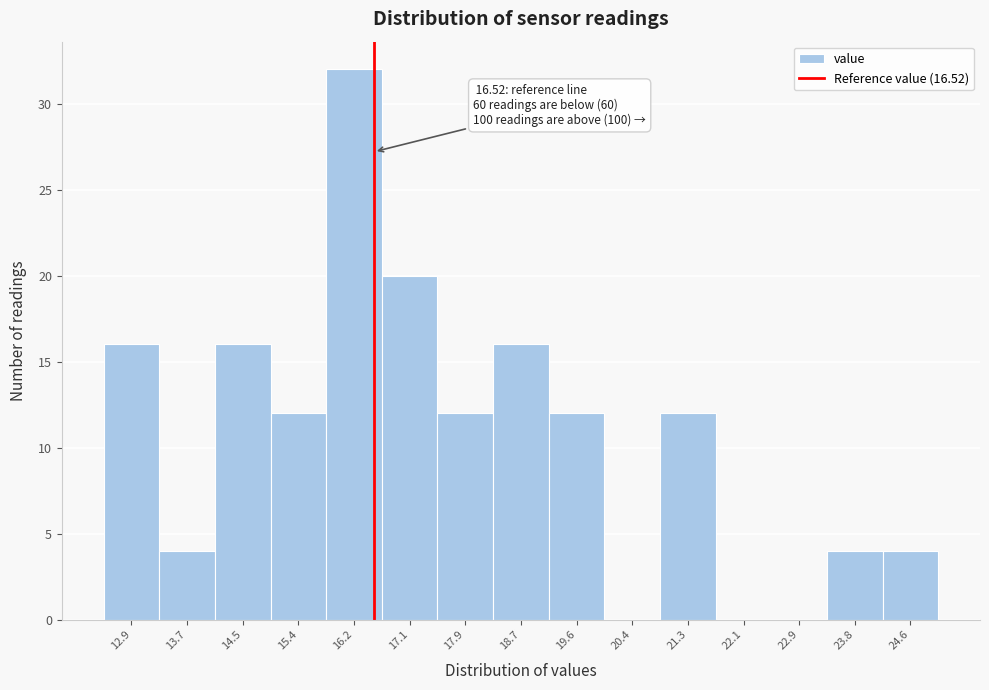

Which range on the x-axis has the tallest bar?

15.8 to 16.6